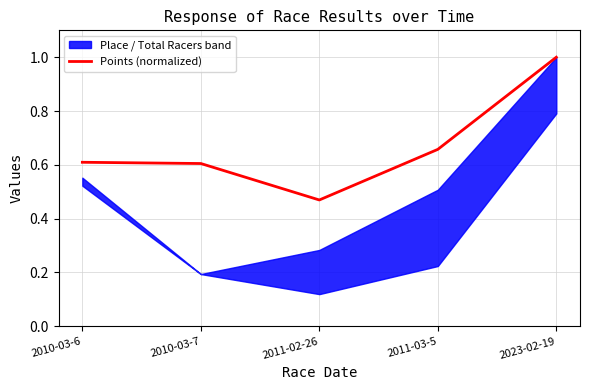

List the labels in order of value, largest first.

2023-02-19, 2011-03-5, 2010-03-6, 2010-03-7, 2011-02-26